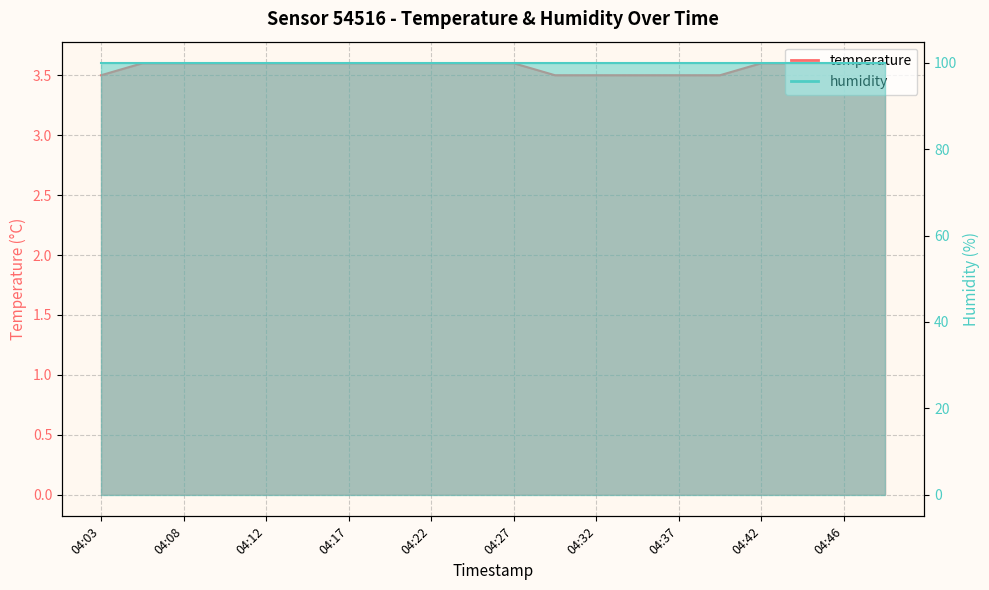

List the labels in order of value, smallest first.

04:03, 04:29, 04:32, 04:34, 04:37, 04:39, 04:05, 04:08, 04:10, 04:12, 04:15, 04:17, 04:20, 04:22, 04:25, 04:27, 04:42, 04:44, 04:46, 04:49